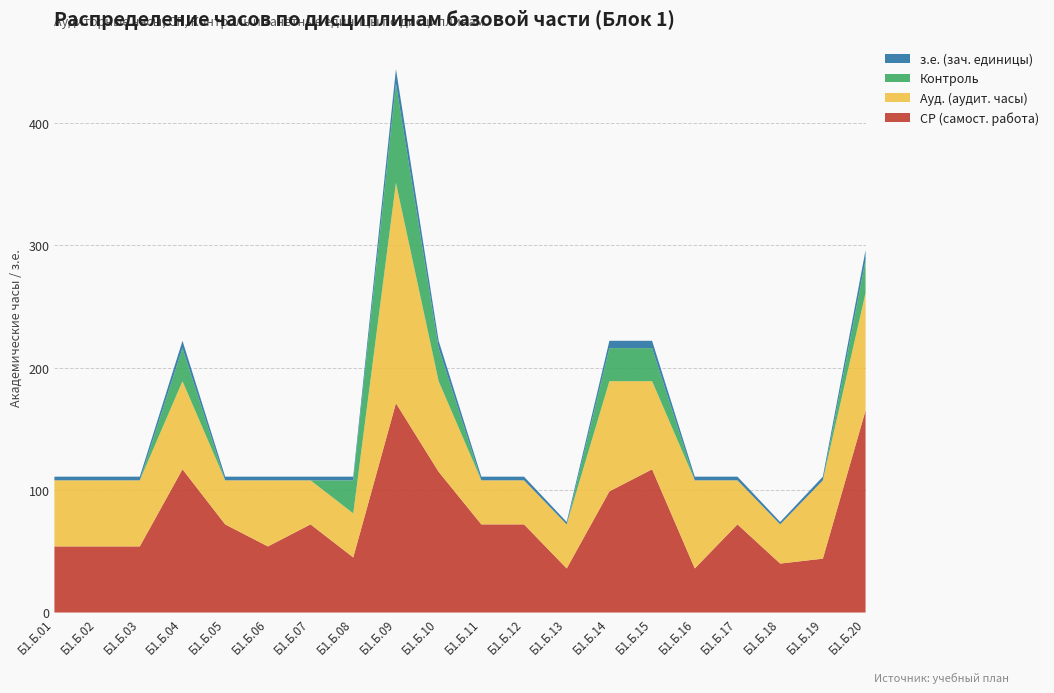

Reading right to left, list all the values displayed in this chart.

СР (самост. работа): Б1.Б.20=165	Б1.Б.19=44	Б1.Б.18=40	Б1.Б.17=72	Б1.Б.16=36	Б1.Б.15=117	Б1.Б.14=99	Б1.Б.13=36	Б1.Б.12=72	Б1.Б.11=72	Б1.Б.10=115	Б1.Б.09=171	Б1.Б.08=45	Б1.Б.07=72	Б1.Б.06=54	Б1.Б.05=72	Б1.Б.04=117	Б1.Б.03=54	Б1.Б.02=54	Б1.Б.01=54
Ауд. (аудит. часы): Б1.Б.20=96	Б1.Б.19=64	Б1.Б.18=32	Б1.Б.17=36	Б1.Б.16=72	Б1.Б.15=72	Б1.Б.14=90	Б1.Б.13=36	Б1.Б.12=36	Б1.Б.11=36	Б1.Б.10=74	Б1.Б.09=180	Б1.Б.08=36	Б1.Б.07=36	Б1.Б.06=54	Б1.Б.05=36	Б1.Б.04=72	Б1.Б.03=54	Б1.Б.02=54	Б1.Б.01=54
Контроль: Б1.Б.20=27	Б1.Б.19=0	Б1.Б.18=0	Б1.Б.17=0	Б1.Б.16=0	Б1.Б.15=27	Б1.Б.14=27	Б1.Б.13=0	Б1.Б.12=0	Б1.Б.11=0	Б1.Б.10=27	Б1.Б.09=81	Б1.Б.08=27	Б1.Б.07=0	Б1.Б.06=0	Б1.Б.05=0	Б1.Б.04=27	Б1.Б.03=0	Б1.Б.02=0	Б1.Б.01=0
з.е. (зач. единицы): Б1.Б.20=8	Б1.Б.19=3	Б1.Б.18=2	Б1.Б.17=3	Б1.Б.16=3	Б1.Б.15=6	Б1.Б.14=6	Б1.Б.13=2	Б1.Б.12=3	Б1.Б.11=3	Б1.Б.10=6	Б1.Б.09=12	Б1.Б.08=3	Б1.Б.07=3	Б1.Б.06=3	Б1.Б.05=3	Б1.Б.04=6	Б1.Б.03=3	Б1.Б.02=3	Б1.Б.01=3